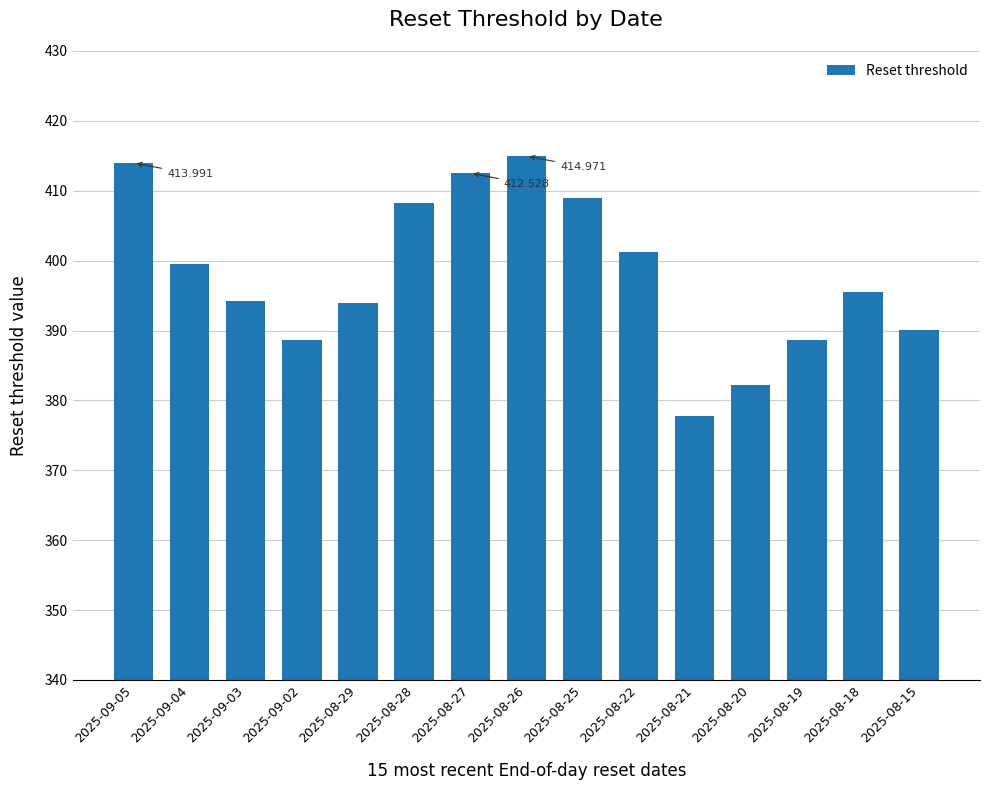

Reading left to right, list all the values displayed in this chart.

414.0	399.5	394.2	388.6	394.0	408.3	412.5	415.0	409.0	401.2	377.7	382.2	388.6	395.5	390.1